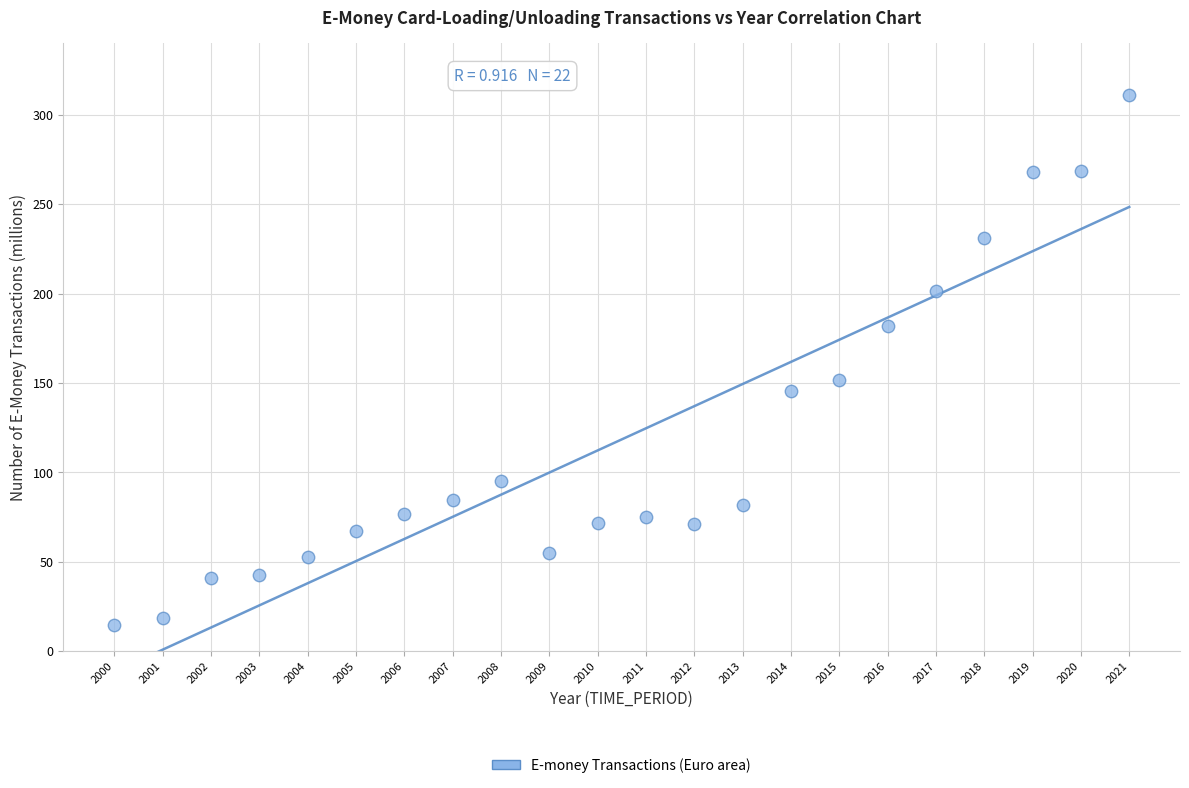

What Y value in the scatter plot is closest to 162?

151.6